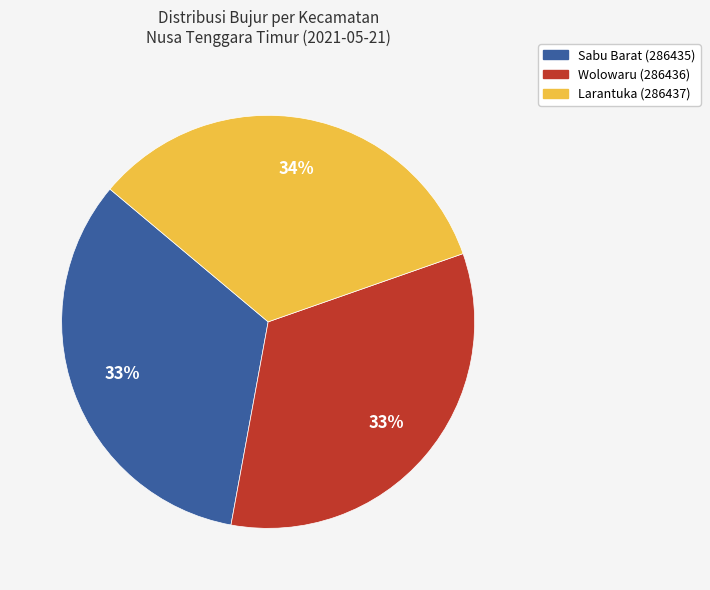

True or false: Sabu Barat (286435) accounts for 20% of the total.

False